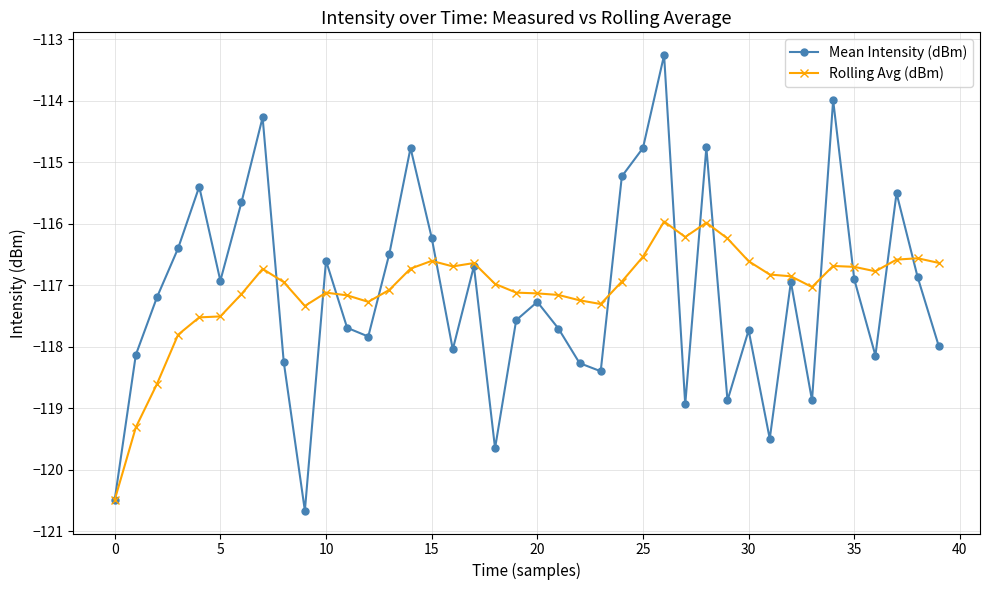

Which series has the largest range (max minus min)?

Mean Intensity (dBm)